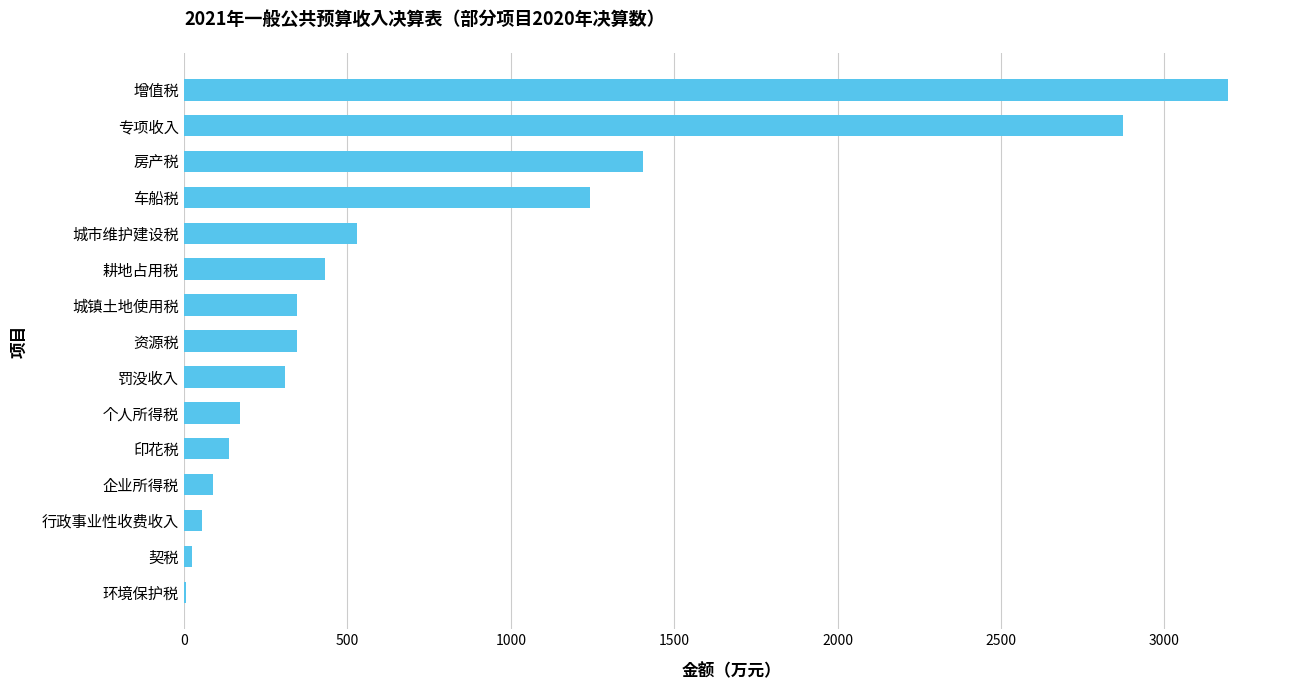

Is it true that the value at 专项收入 is 2872?

True